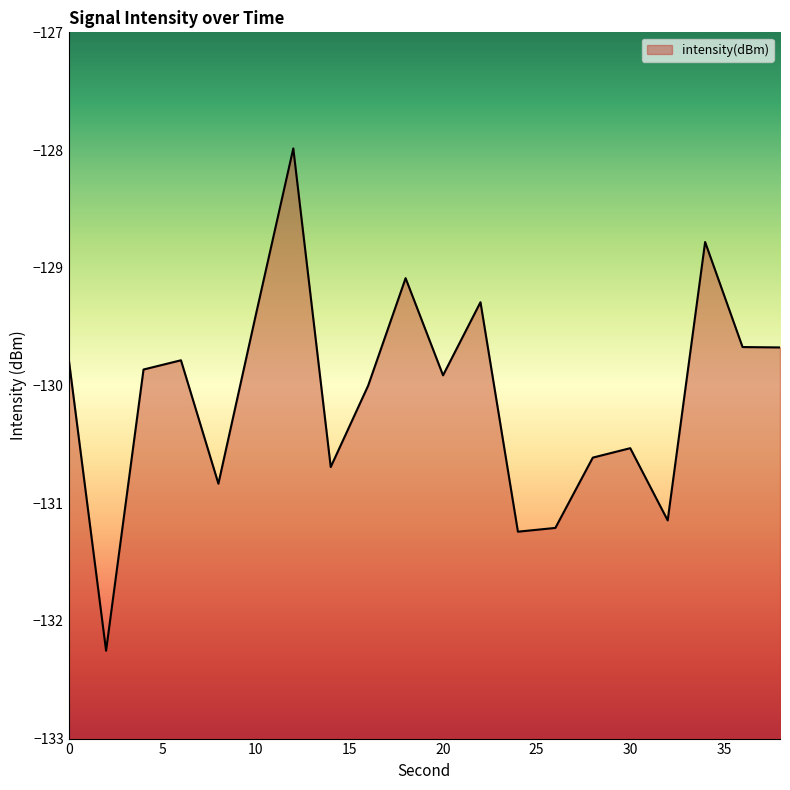

What is the change in value from 24 to 34?

+2.5